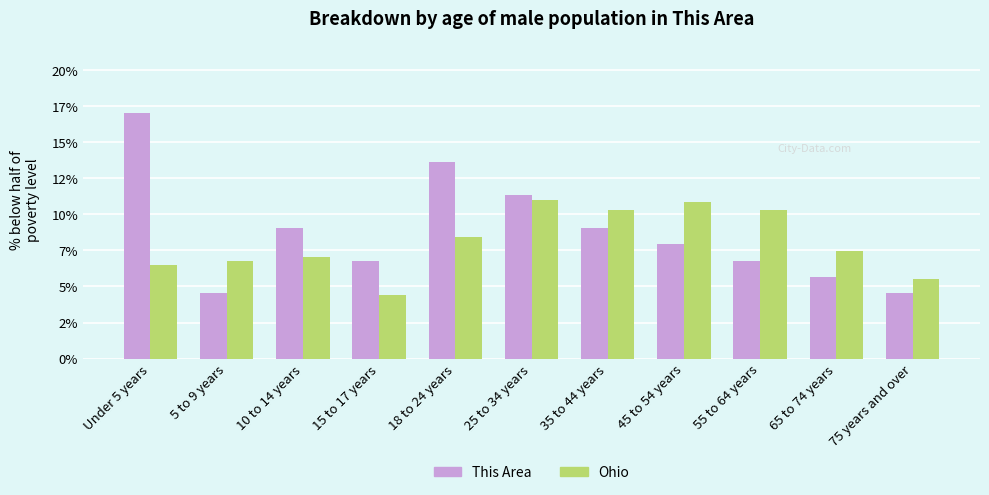

Which series has the largest range (max minus min)?

This Area